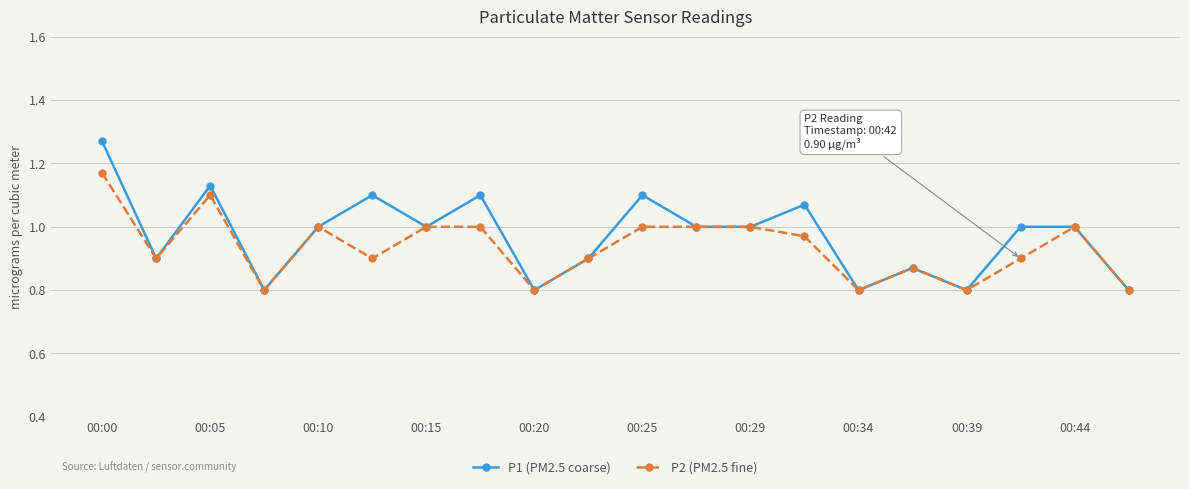

At how many categories does at least one series exceed 0?

20